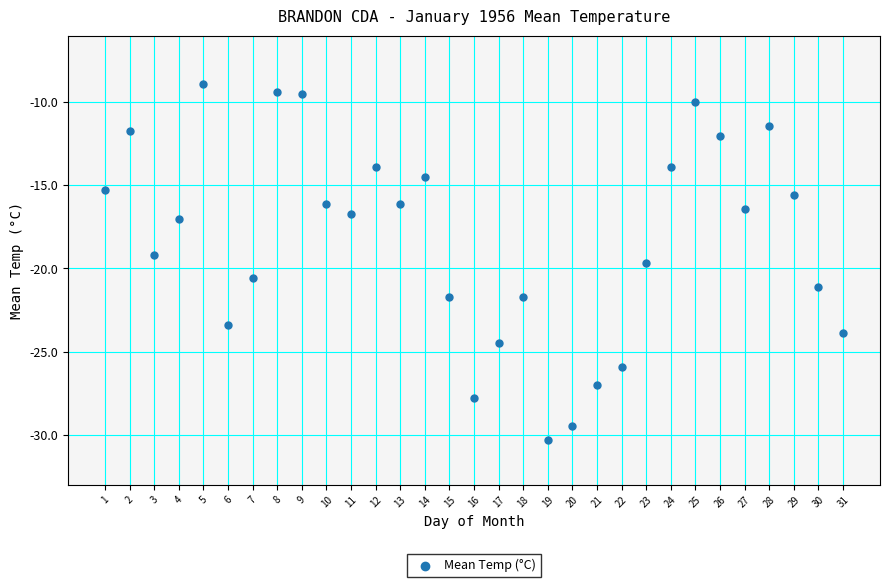

What is the range of X values (max minus min)?

30.0